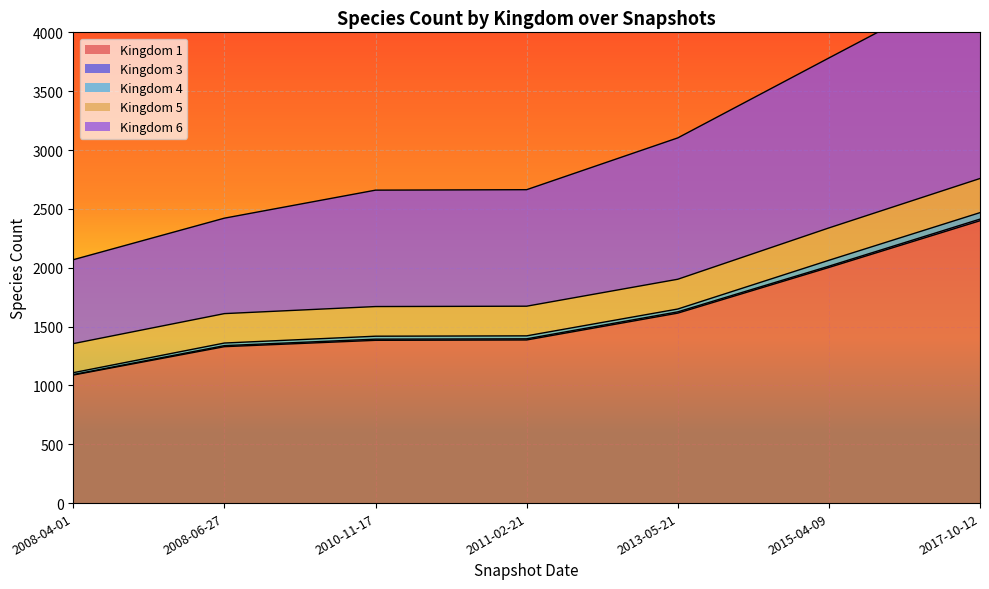

At which label does 3 reach its minimum?

2008-04-01